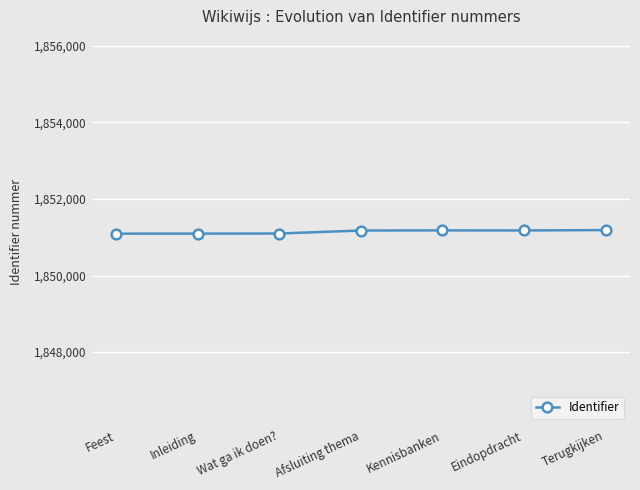

What is the minimum value shown in the chart?

1851094